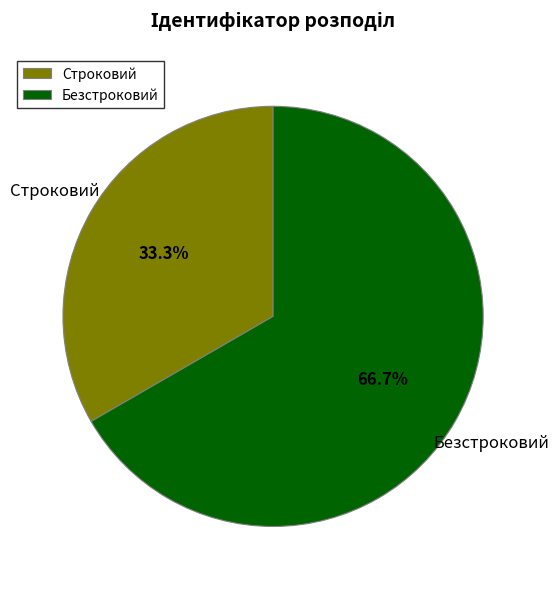

To the nearest percent, what is the average slice percentage?

50%